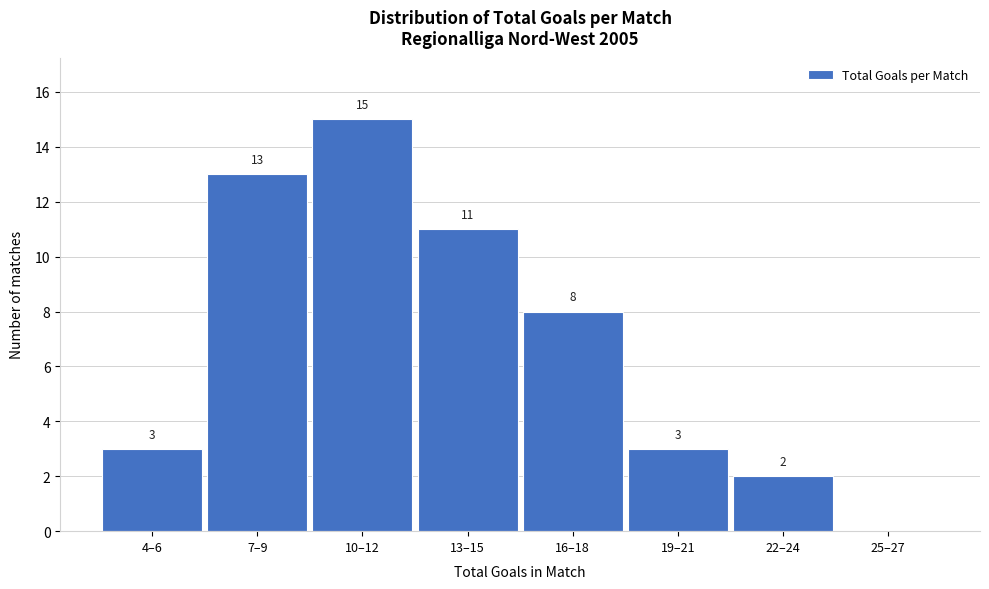

Reading left to right, extract all data points from this chart.

4–6=3	7–9=13	10–12=15	13–15=11	16–18=8	19–21=3	22–24=2	25–27=0